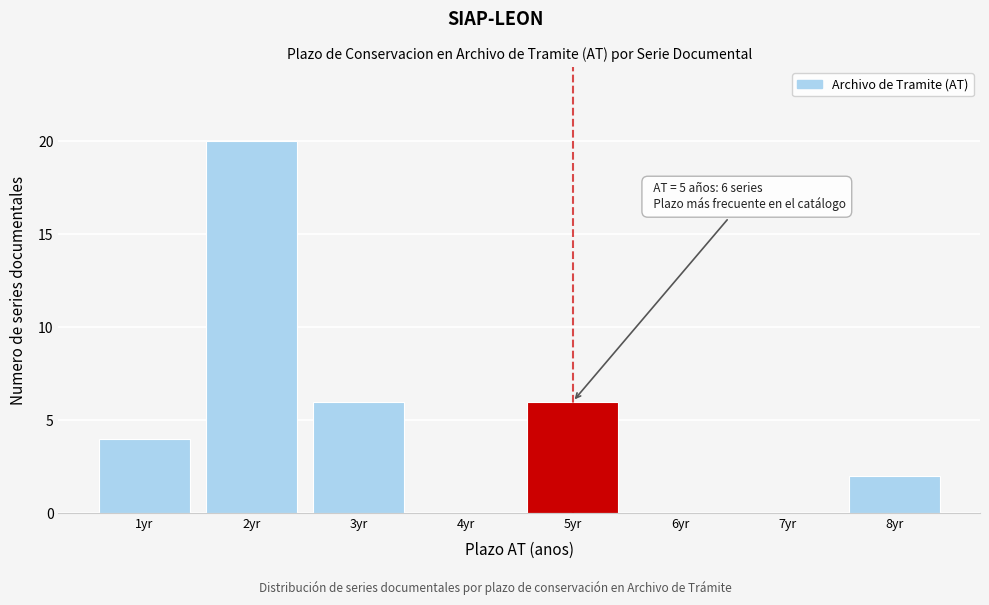

Reading right to left, what are all the values shown in this chart?

8yr=2	7yr=0	6yr=0	5yr=6	4yr=0	3yr=6	2yr=20	1yr=4